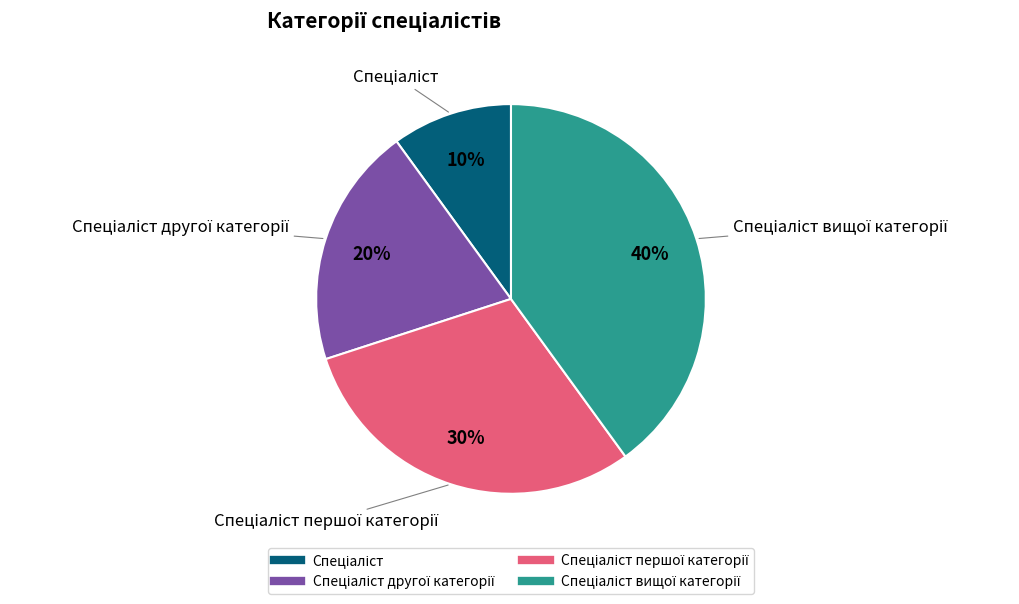

Does any single category account for the majority?

No